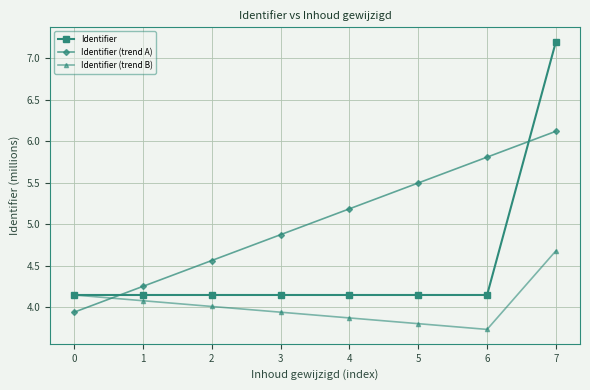

List the series in order of their peak value, lowest first.

Identifier (trend B), Identifier (trend A), Identifier